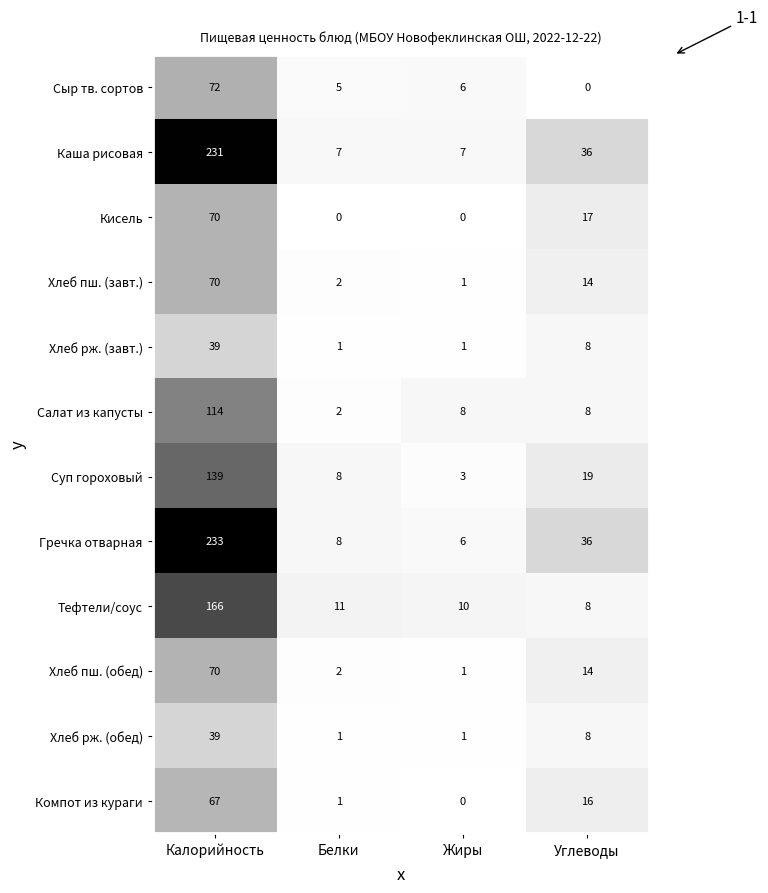

The value of Суп гороховый at Углеводы is 19. True or false?

True